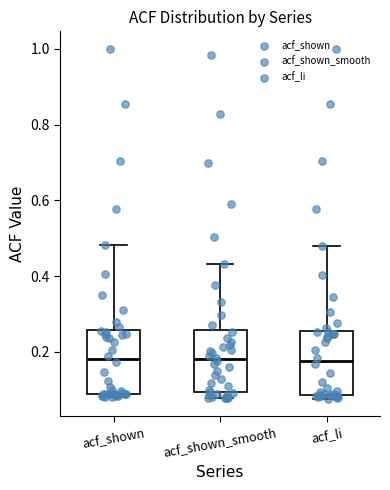

Where is the lower edge of the box for acf_shown on the y-axis? The values are not printed on the chart, so give them approximately, as read against the axis.

0.10